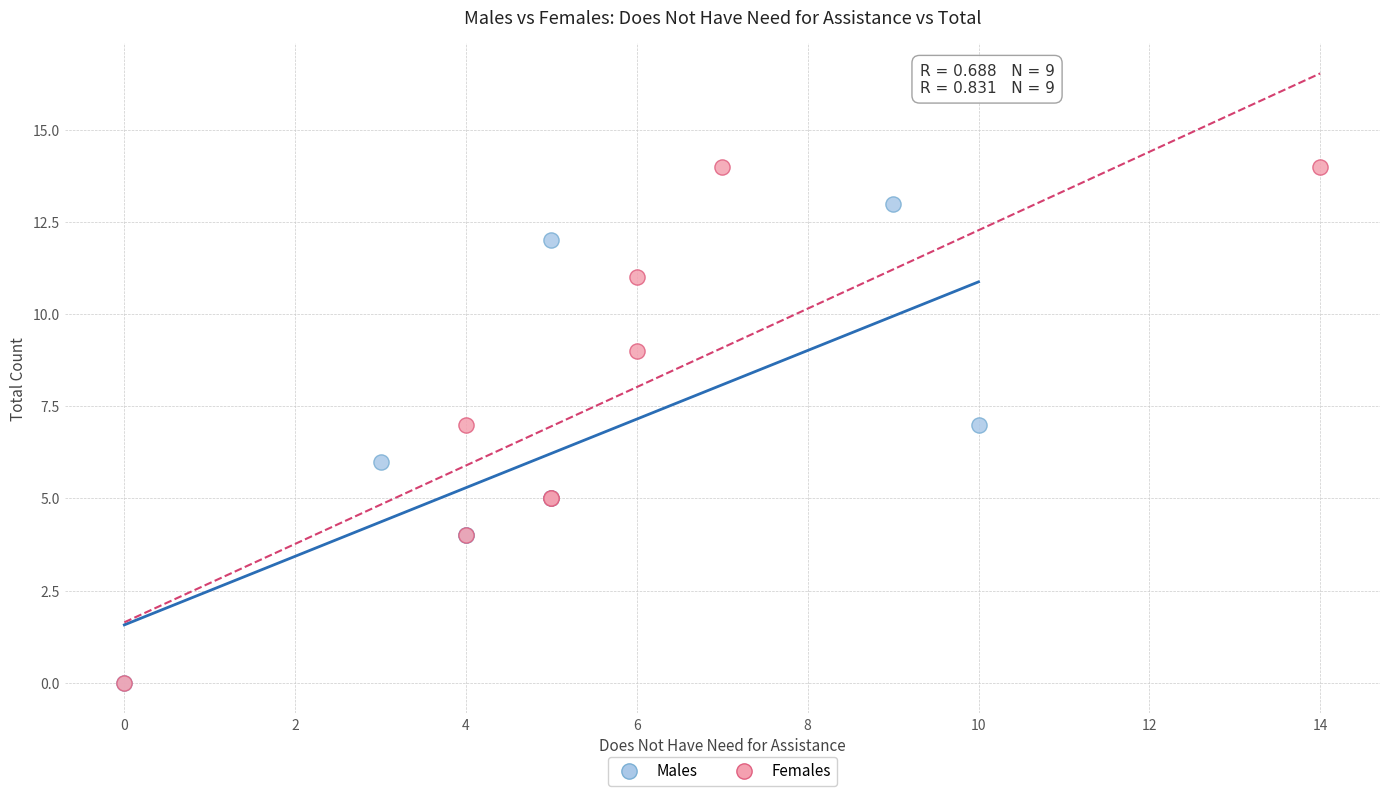

Which series contains the highest Y value?

Females